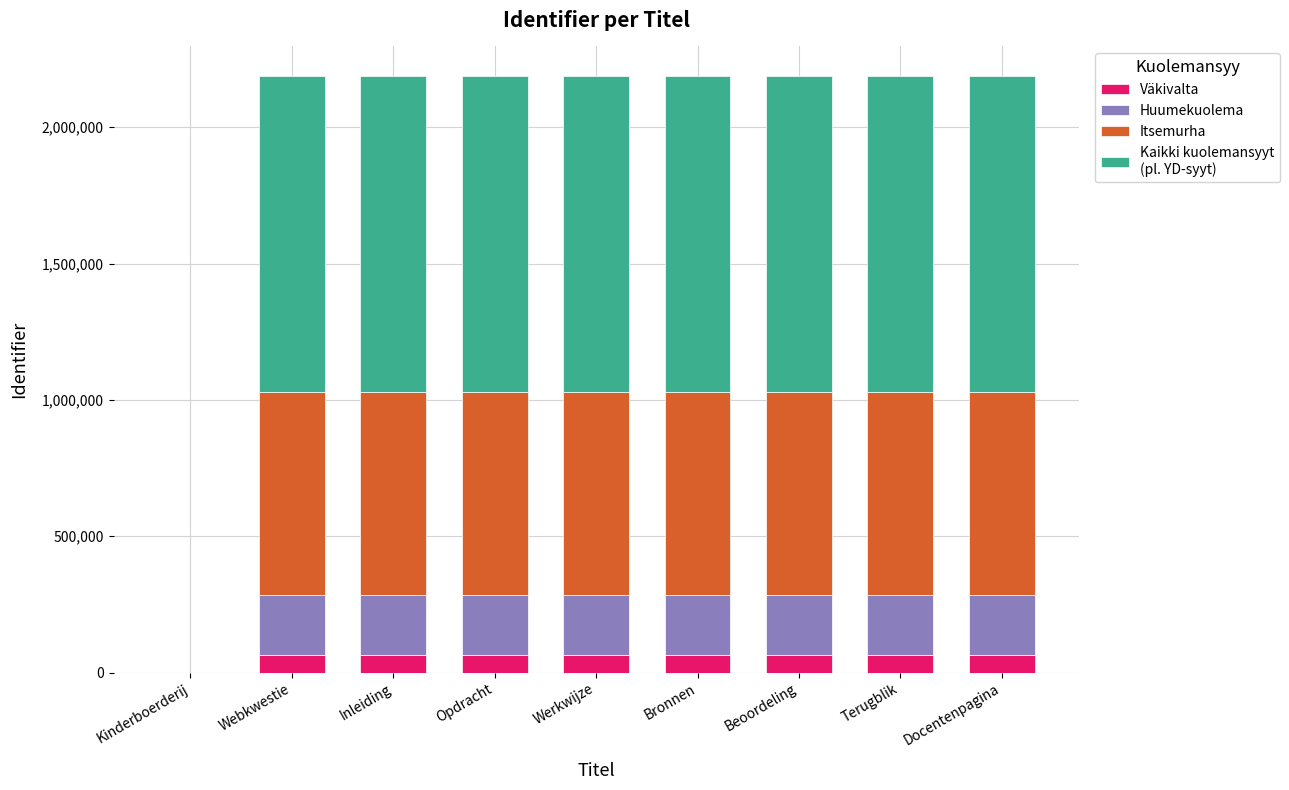

What is the total value across all series at Inleiding?

2186829